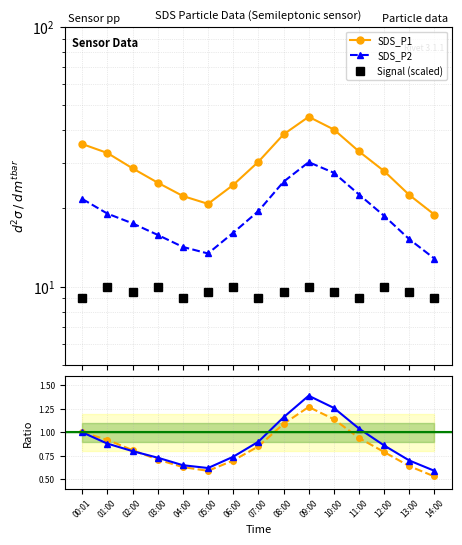

True or false: Signal and SDS_P2 intersect in this chart.

False